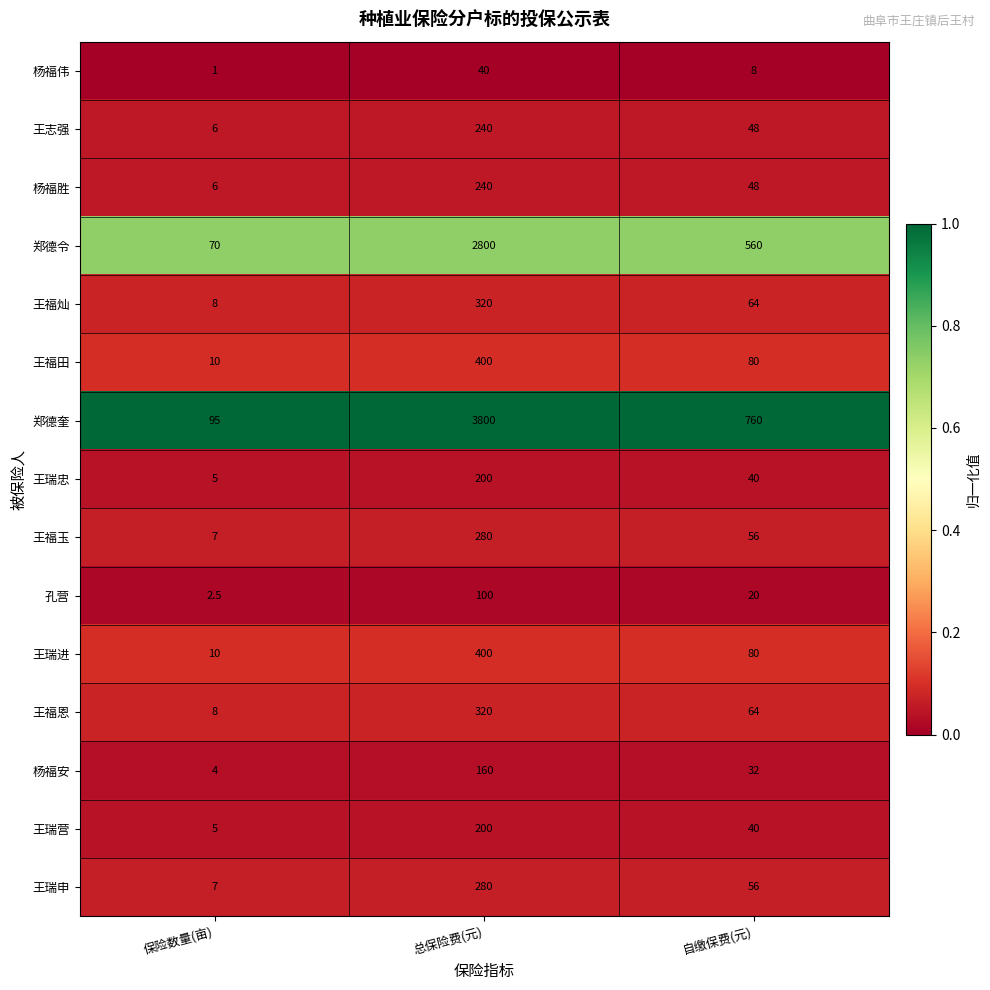

Is it true that 王福田 equals 400.0 at 总保险费(元)?

True